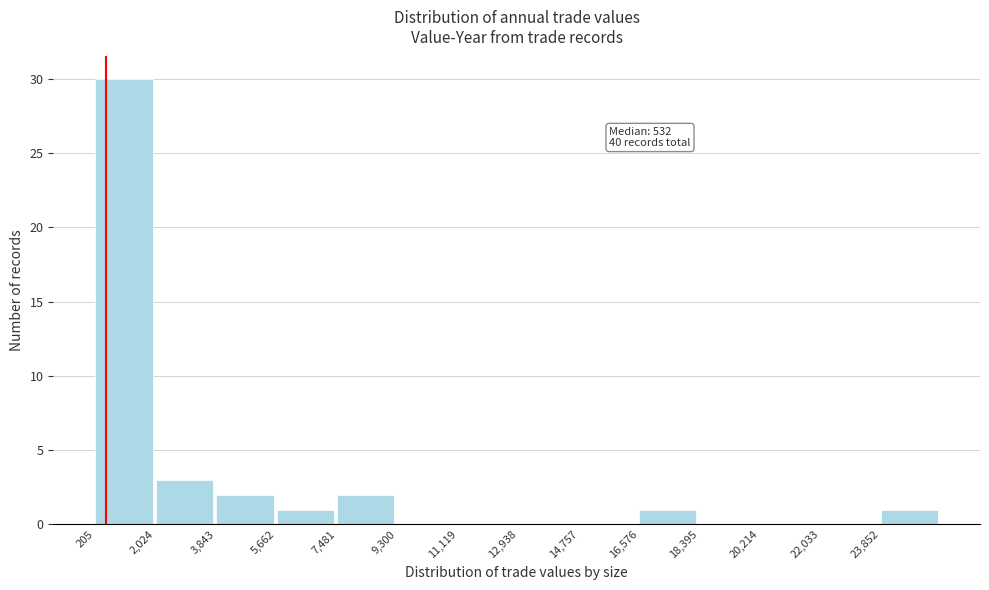

Over which range of the x-axis is the bar tallest?

200 to 2000